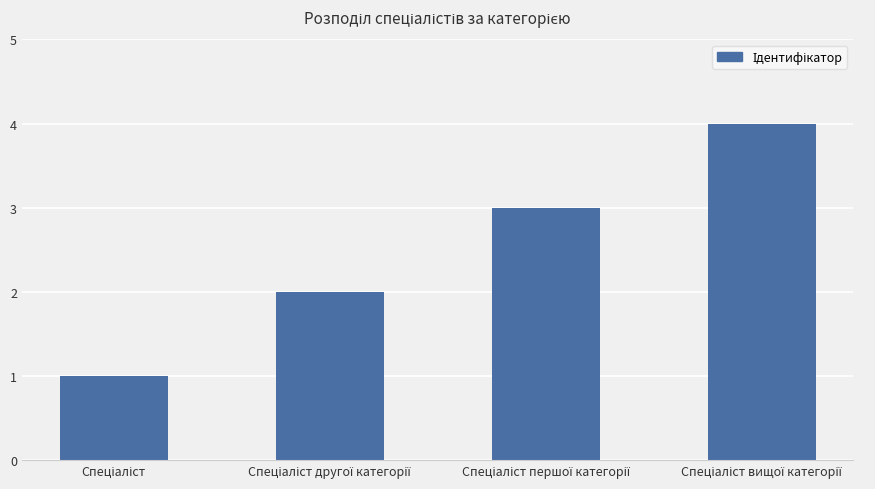

What is the value of the 3rd bar from the left?

3